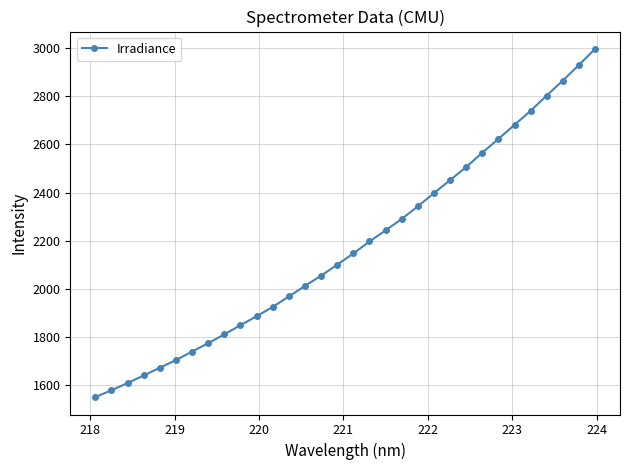

What is the difference between the maximum and second lowest values?

1419.1